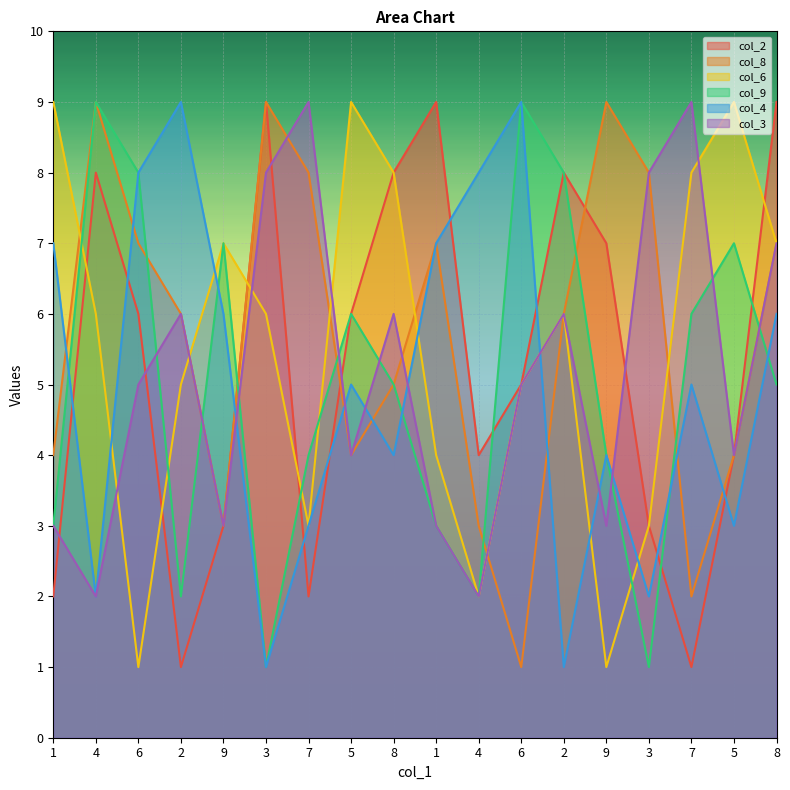

What is the average value of the col_8 series?

6